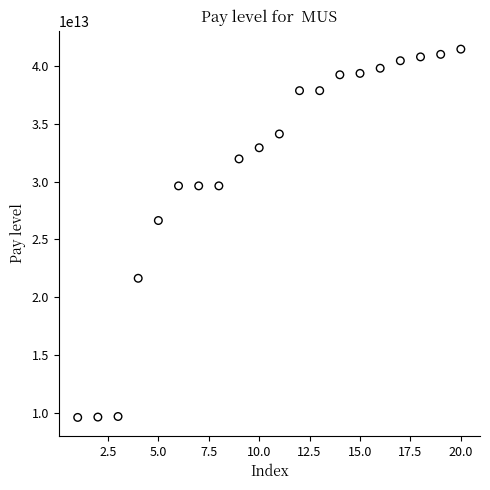

What is the range of X values (max minus min)?

19